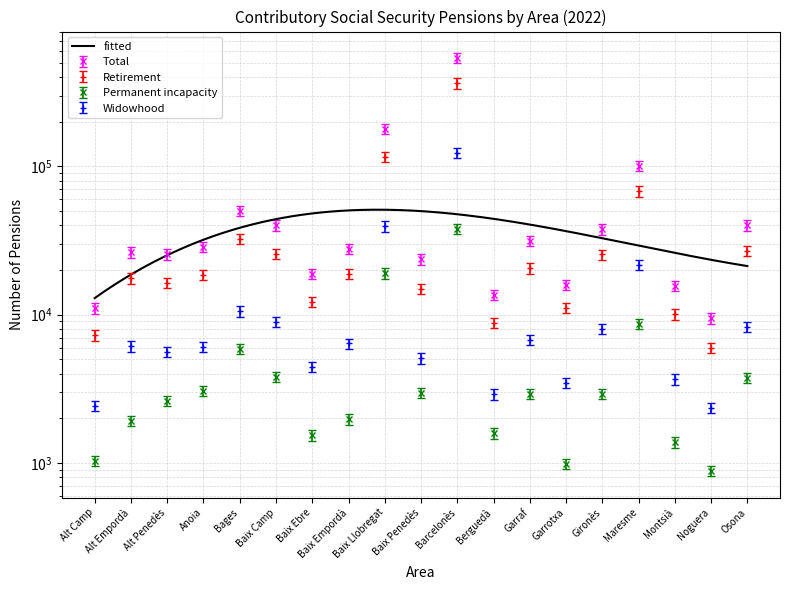

At Baix Penedès, list the series in order from smallest to largest.

Permanent incapacity, Widowhood, Retirement, Total